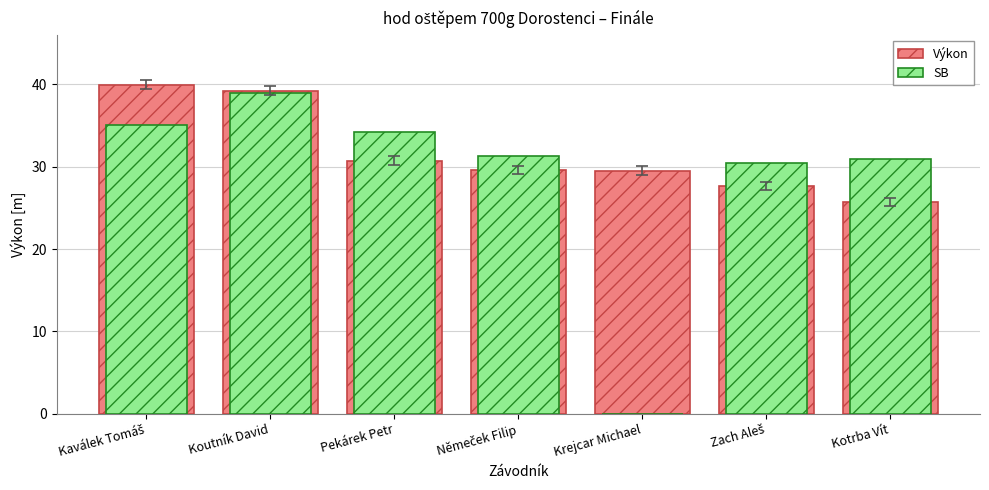

Which has a higher value, Němeček Filip or Zach Aleš?

Němeček Filip